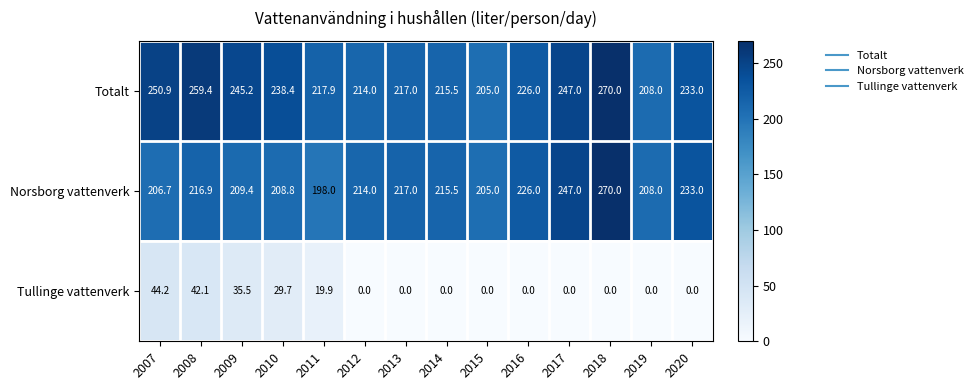

The value of Totalt at 2017 is 322.6. True or false?

False